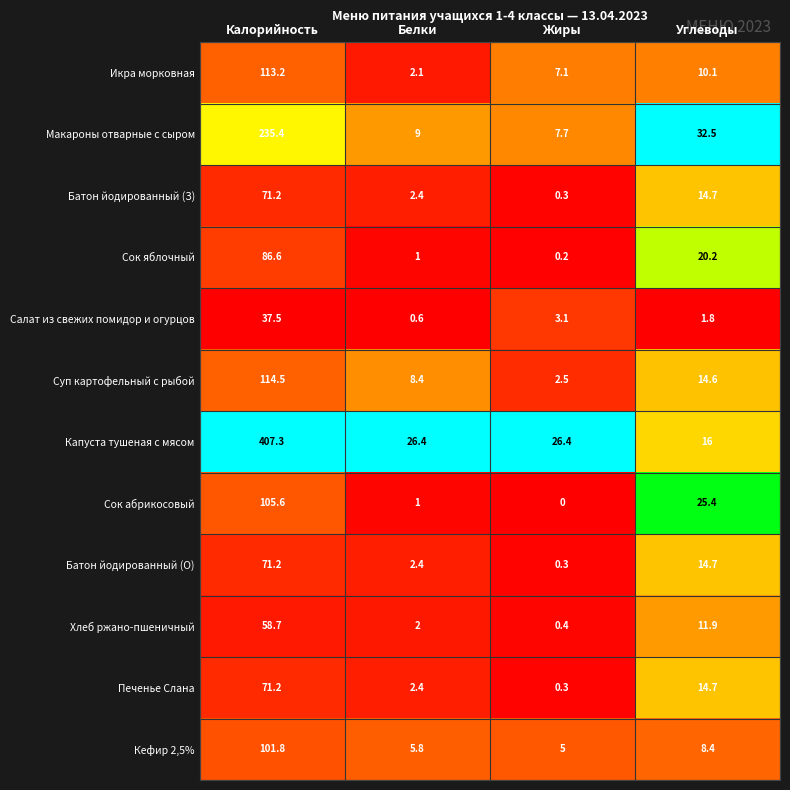

At which category does the chart reach its peak across all series?

Калорийность